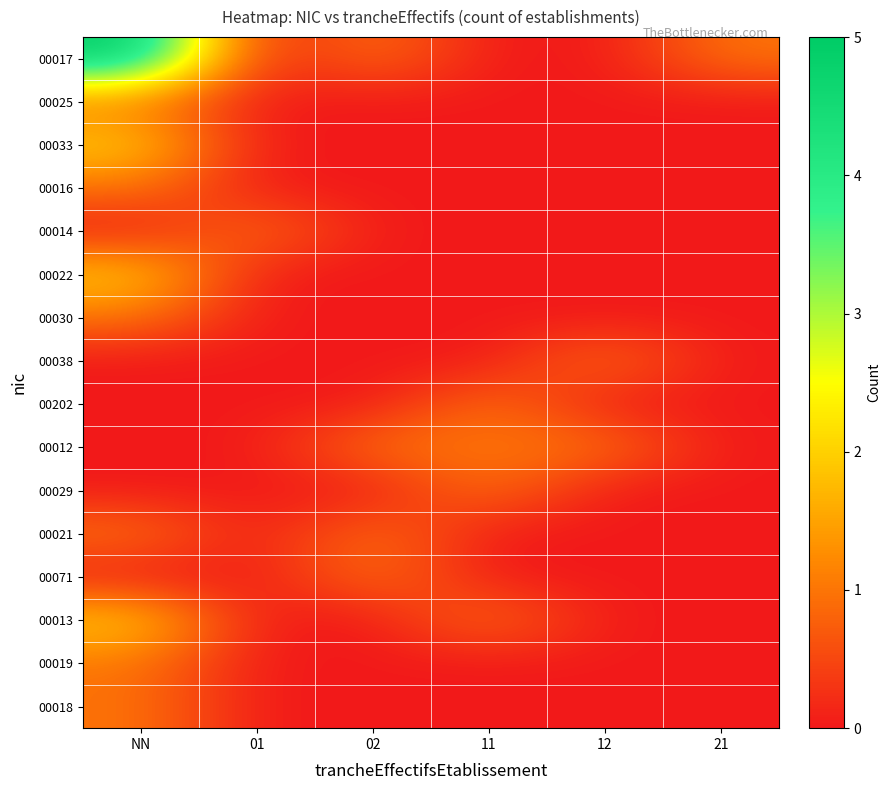

Reading left to right, list all the values displayed in this chart.

00017: NN=5	01=0	02=1	11=0	12=0	21=1
00025: NN=1	01=0	02=0	11=0	12=0	21=0
00033: NN=2	01=0	02=0	11=0	12=0	21=0
00016: NN=1	01=0	02=0	11=0	12=0	21=0
00014: NN=0	01=1	02=0	11=0	12=0	21=0
00022: NN=2	01=0	02=0	11=0	12=0	21=0
00030: NN=1	01=0	02=0	11=0	12=0	21=0
00038: NN=0	01=0	02=0	11=0	12=1	21=0
00202: NN=0	01=0	02=0	11=1	12=0	21=0
00012: NN=0	01=0	02=1	11=1	12=1	21=0
00029: NN=0	01=0	02=0	11=1	12=0	21=0
00021: NN=1	01=0	02=1	11=0	12=0	21=0
00071: NN=0	01=0	02=1	11=0	12=0	21=0
00013: NN=2	01=0	02=0	11=1	12=0	21=0
00019: NN=1	01=0	02=0	11=0	12=0	21=0
00018: NN=1	01=0	02=0	11=0	12=0	21=0